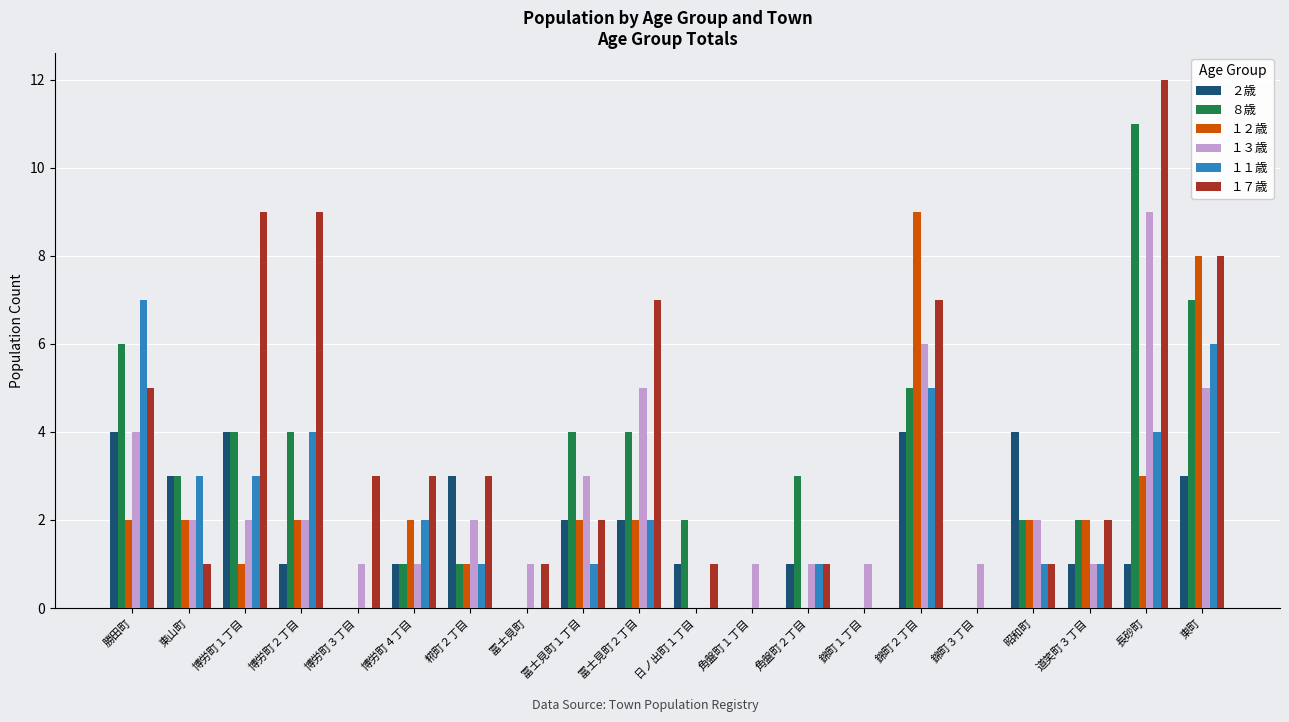

How many １１歳 values are between 0 and 4?

17